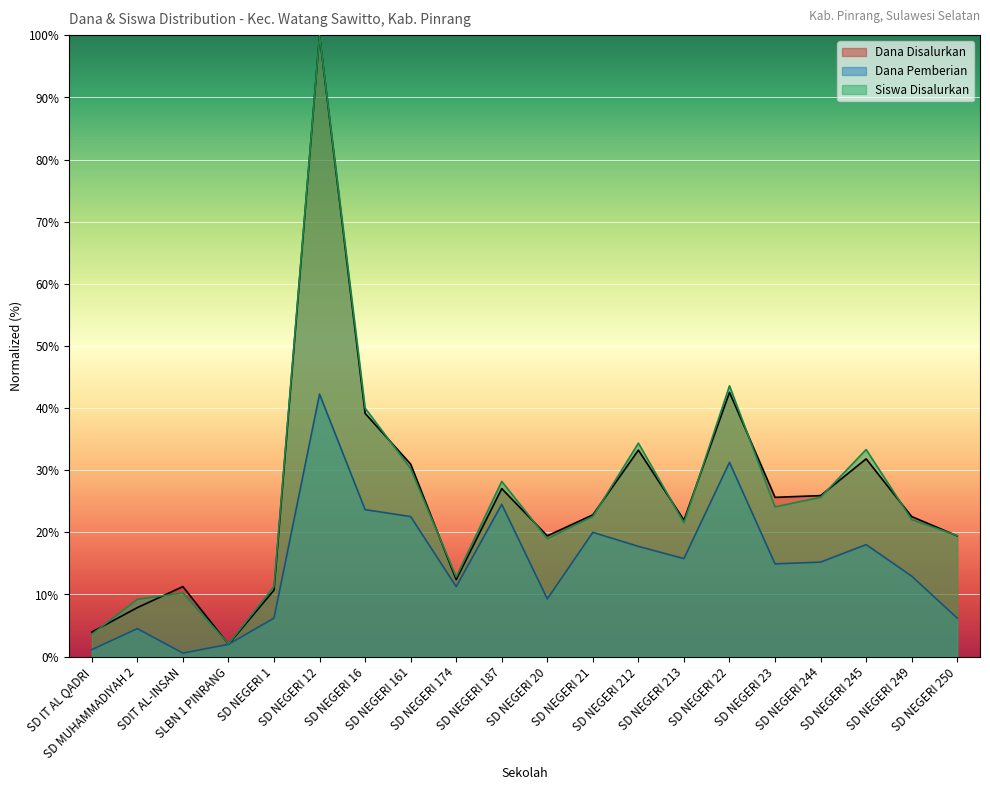

True or false: Siswa Disalurkan and Dana Pemberian intersect in this chart.

False